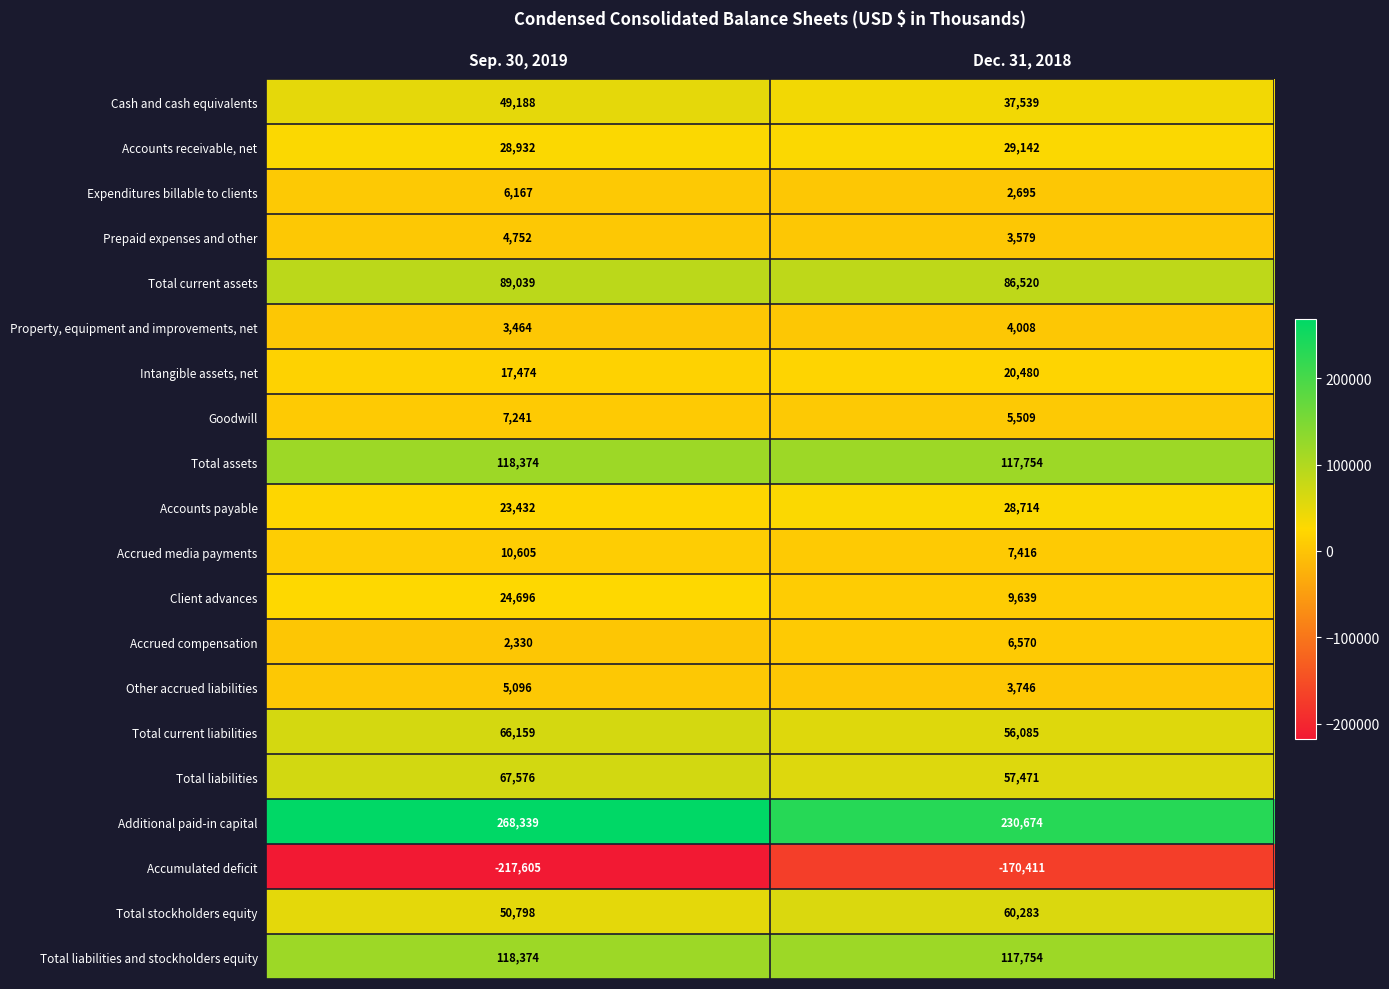

True or false: Accumulated deficit has a value of -170411 at Dec. 31, 2018.

True